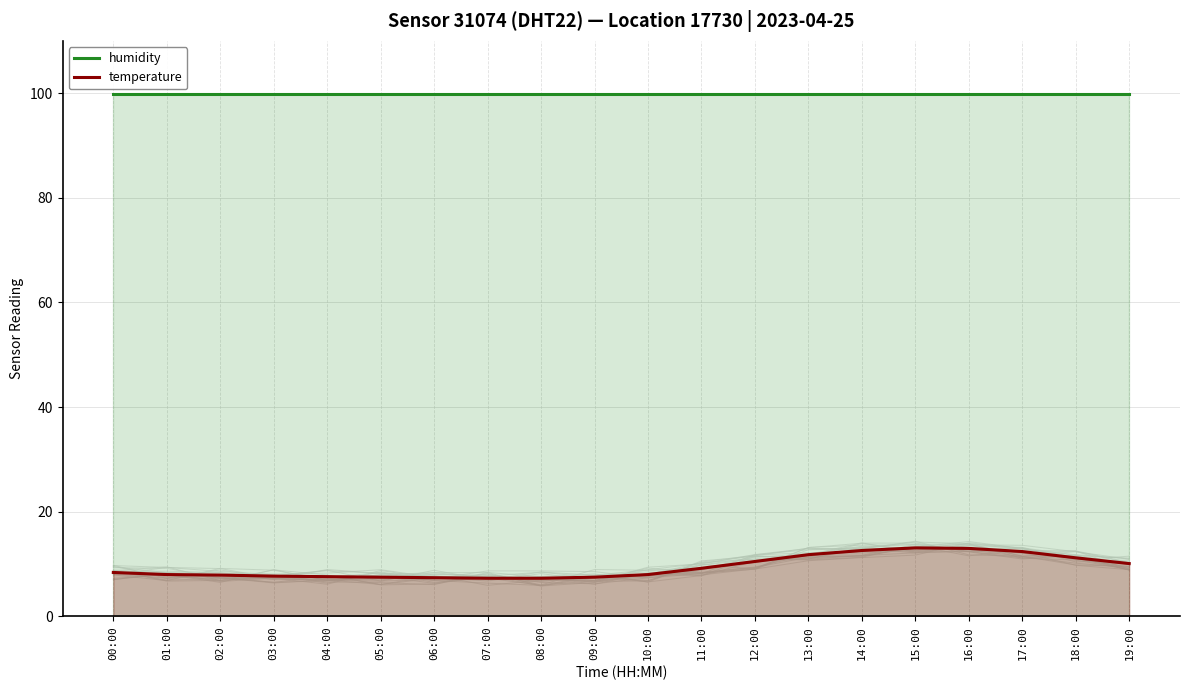

What is the difference between the highest and lowest values at 18:00?

88.7